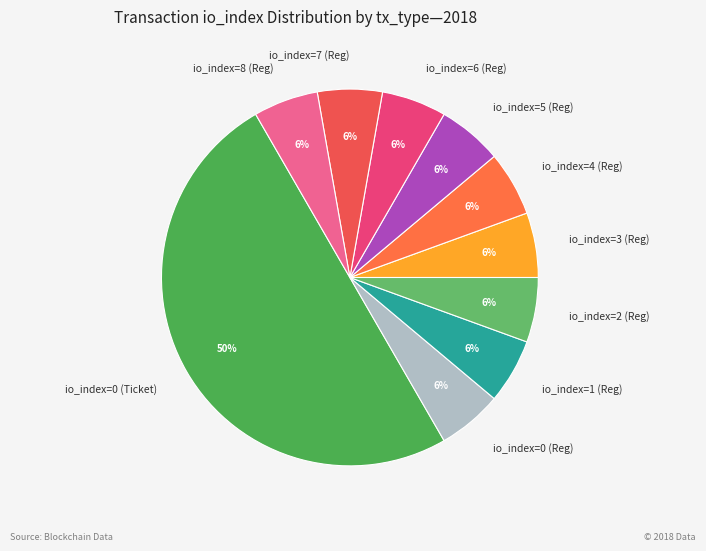

To the nearest percent, what portion does io_index=7 (Reg) represent?

6%